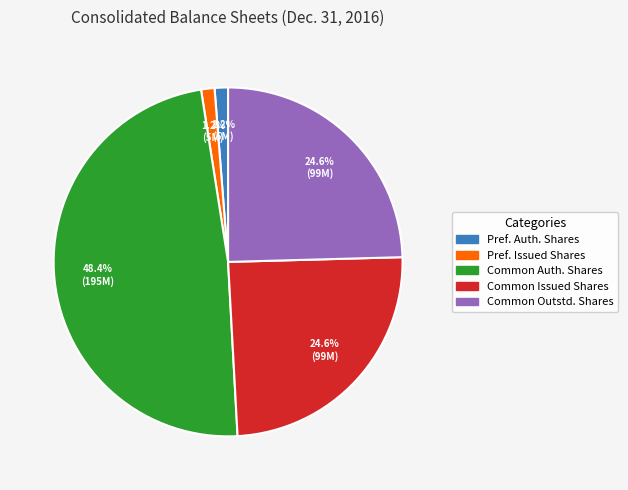

How many segments does this pie chart have?

5